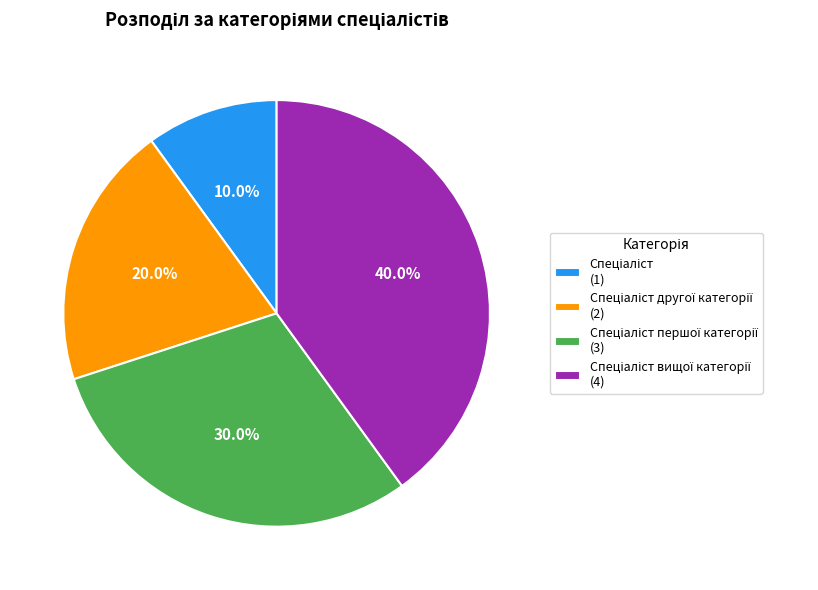

Does any single category account for the majority?

No